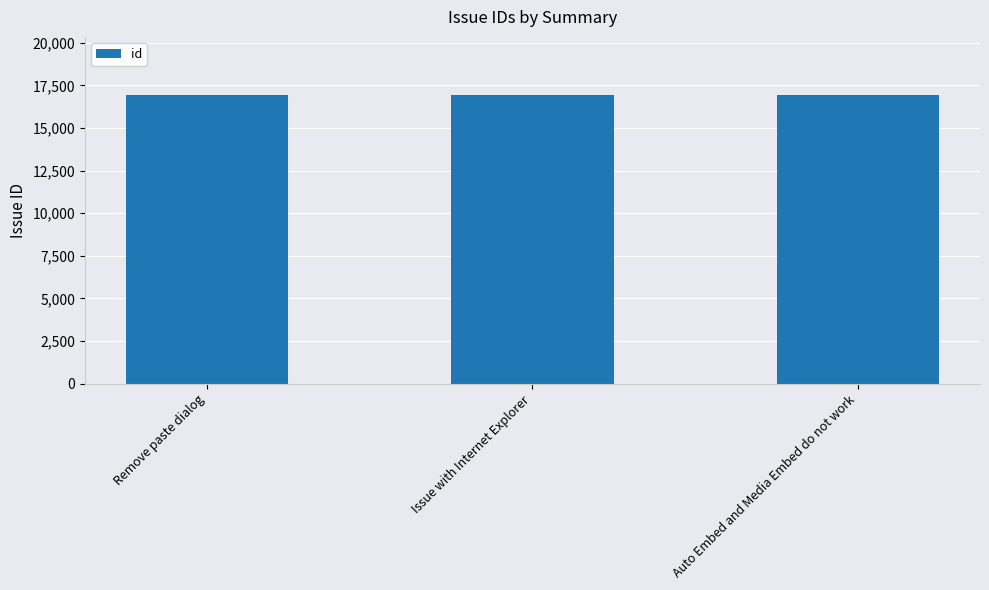

What position from the left is Auto Embed and Media Embed do not work?

3